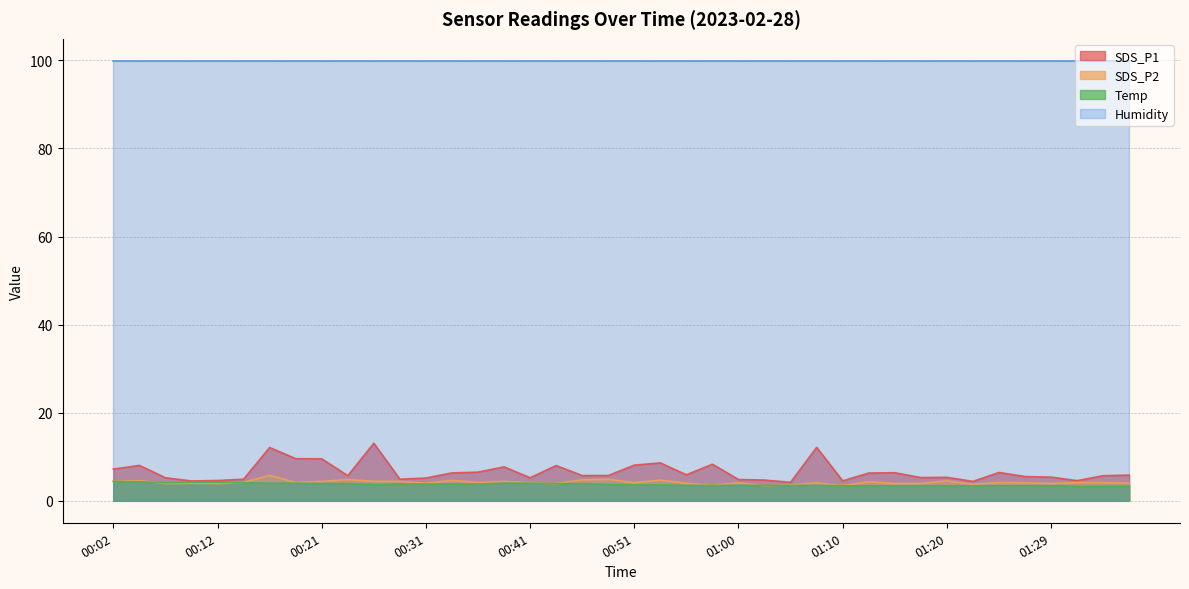

What is the difference between the maximum and minimum values in the Temp series?

1.1